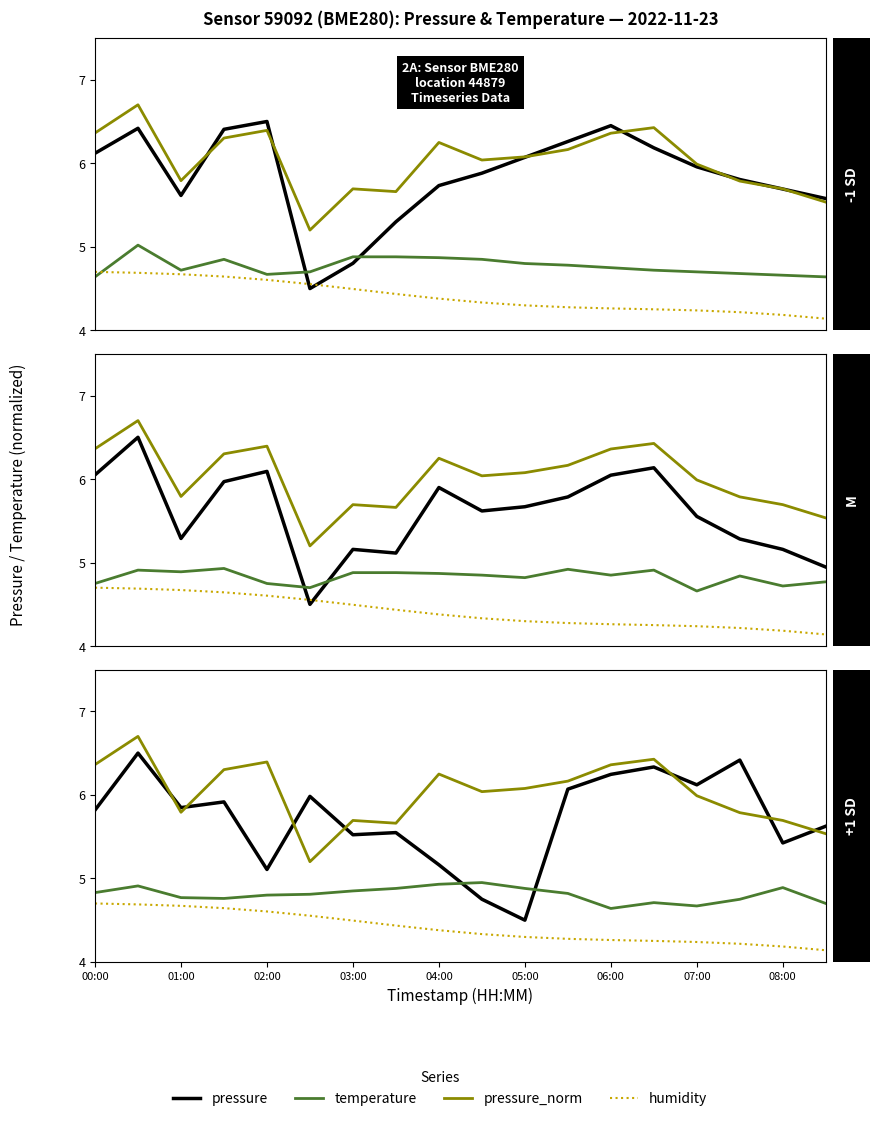

What is the value of the pressure point at the 12th from the left?

6.1